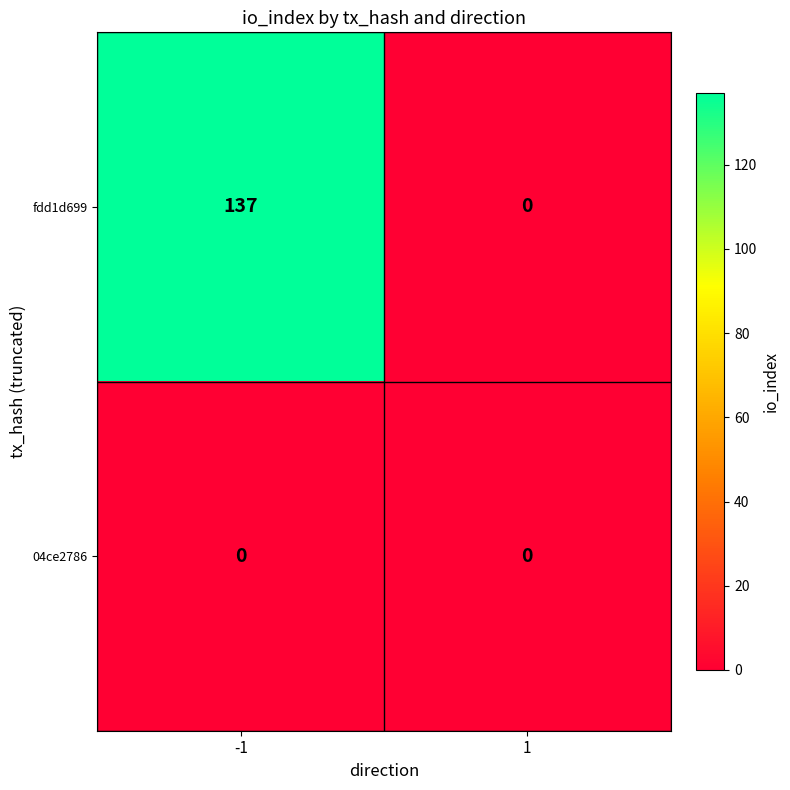

Rank the series by their maximum value, from lowest to highest.

04ce2786, fdd1d699